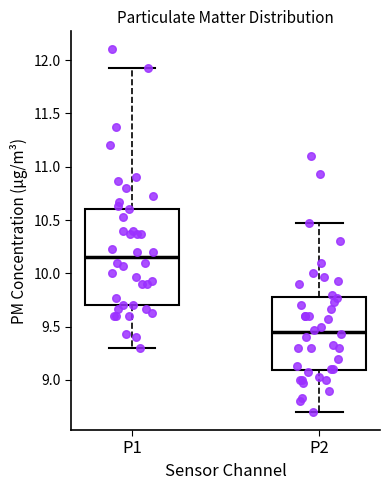

Where does the upper whisker of the box for P2 end on the y-axis? The values are not printed on the chart, so give them approximately, as read against the axis.

10.45